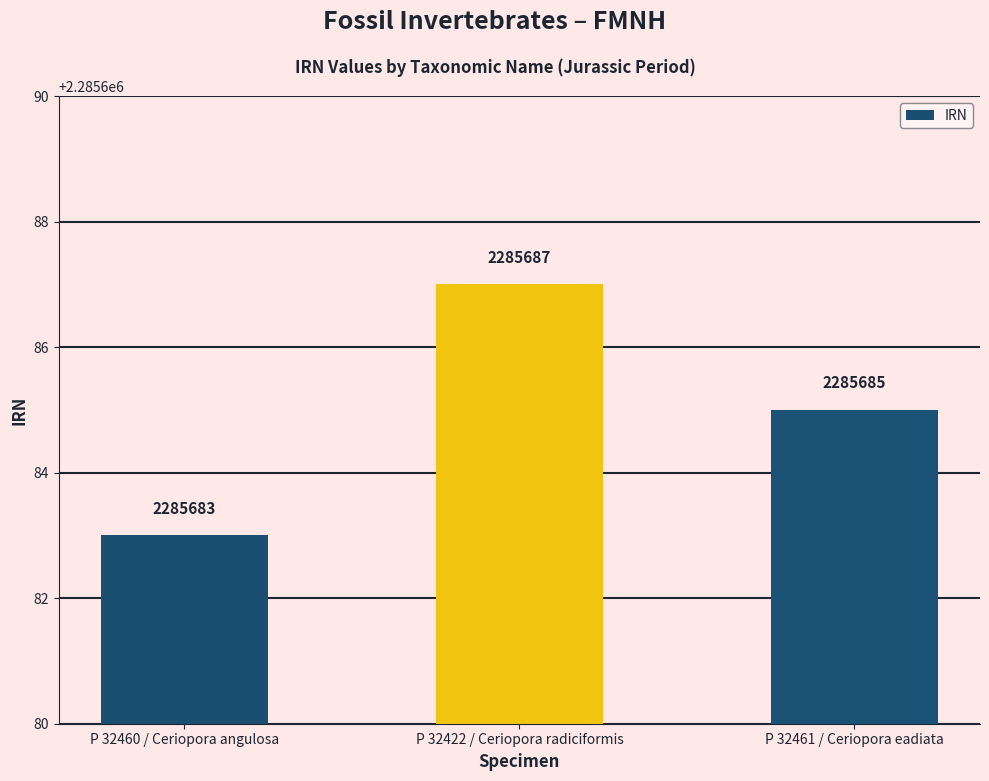

List the labels in order of value, largest first.

P 32422 / Ceriopora radiciformis, P 32461 / Ceriopora eadiata, P 32460 / Ceriopora angulosa